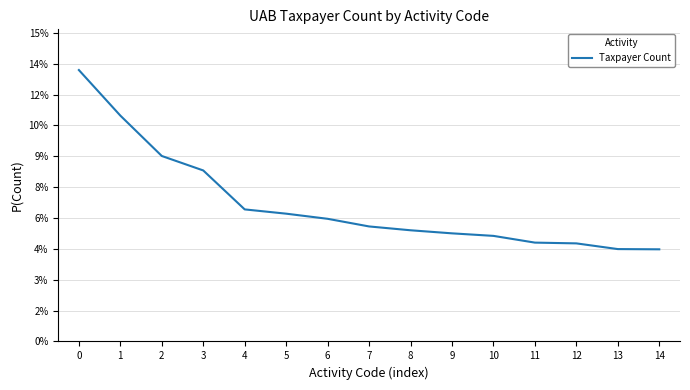

Does the chart have visible grid lines?

Yes